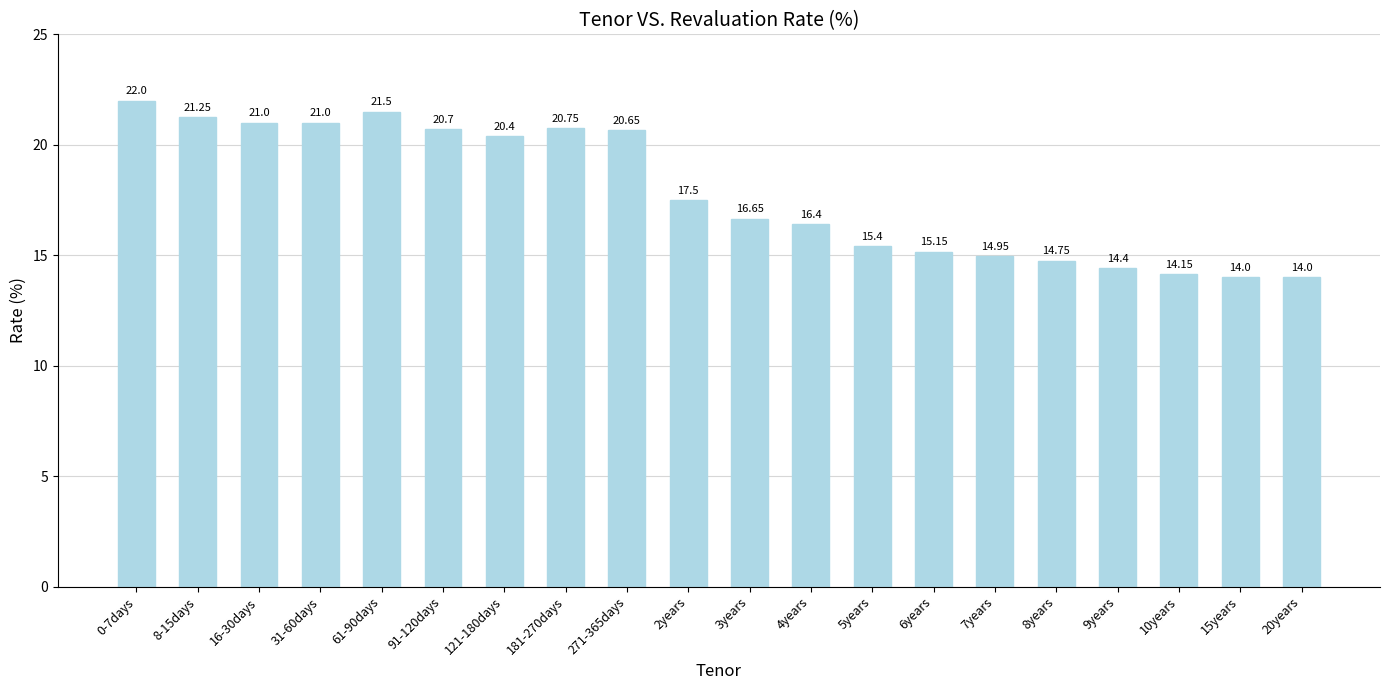

What is the difference between the second highest and minimum values?

7.5